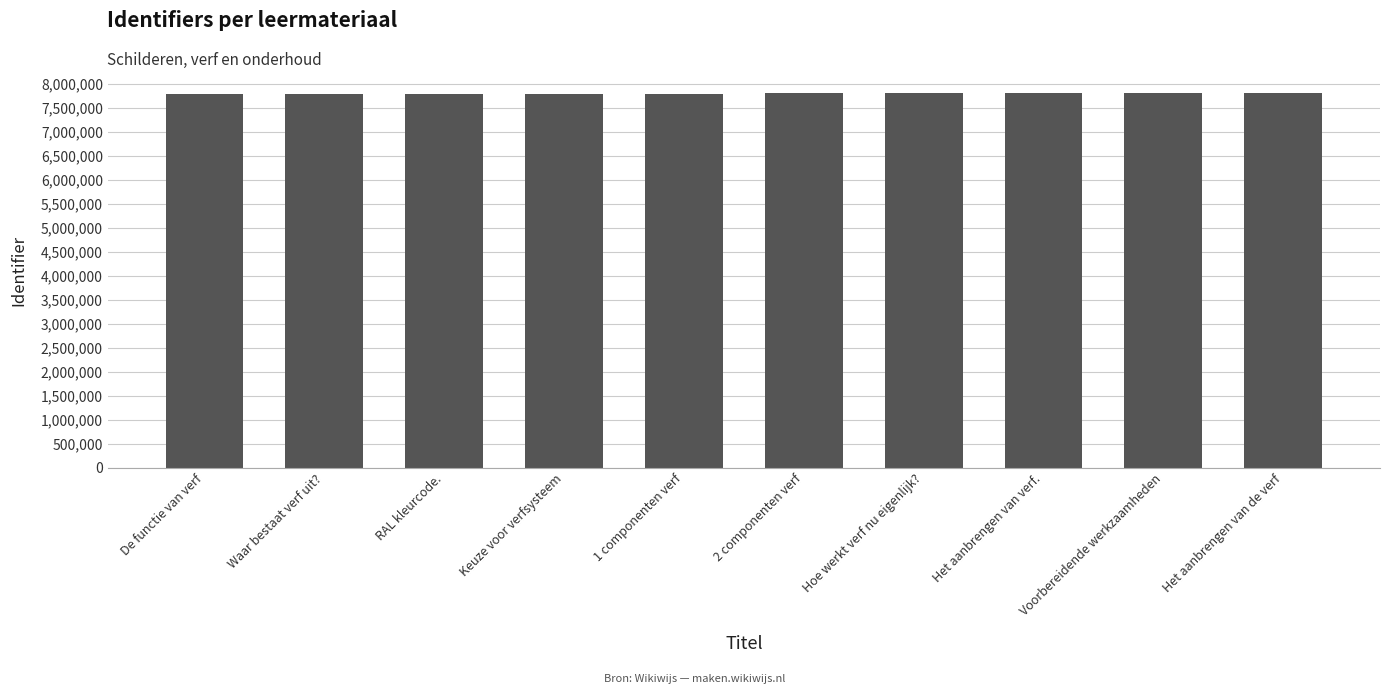

The value at RAL kleurcode. is 11436297. True or false?

False